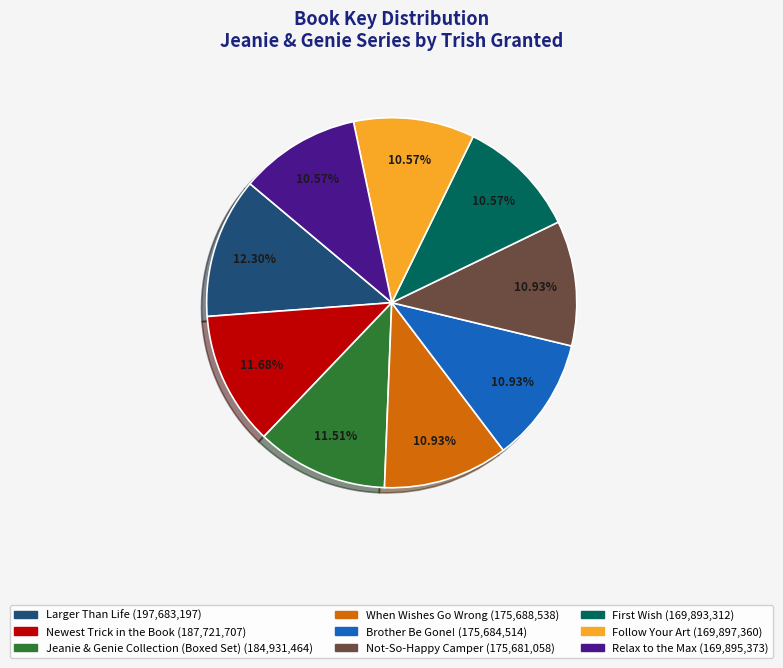

The Jeanie & Genie Collection (Boxed Set) slice represents 12% of the pie. True or false?

True